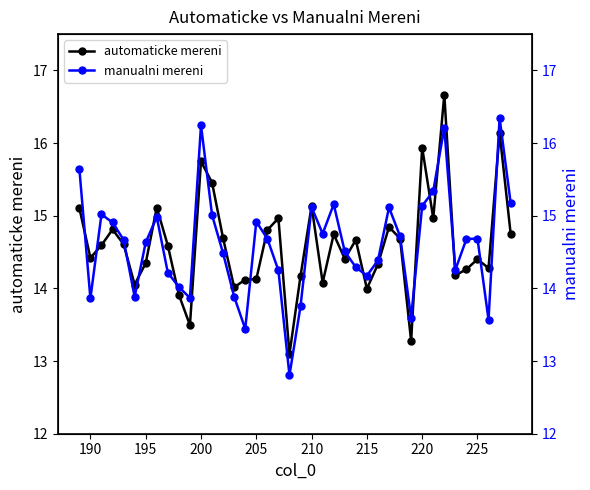

After their last crossing, which series has the higher values: automaticke mereni or manualni mereni?

manualni mereni